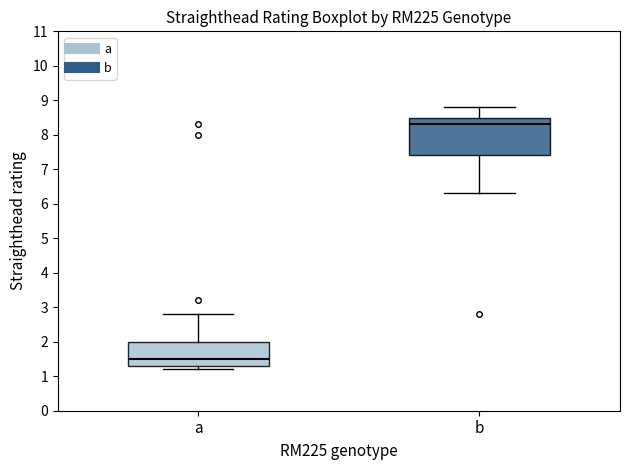

Where does the median line of the box for a sit on the y-axis? The values are not printed on the chart, so give them approximately, as read against the axis.

1.5